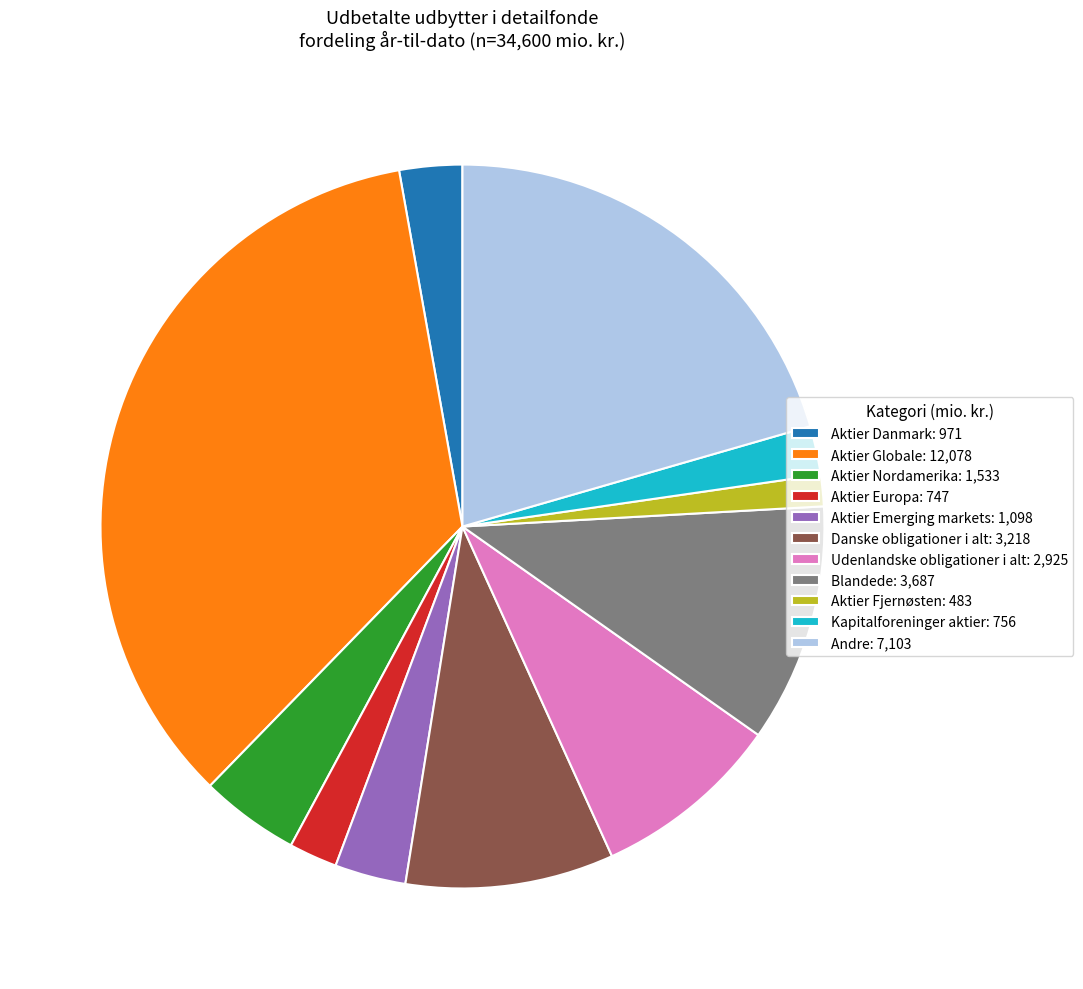

True or false: Aktier Globale: 12,078 accounts for 35% of the total.

True